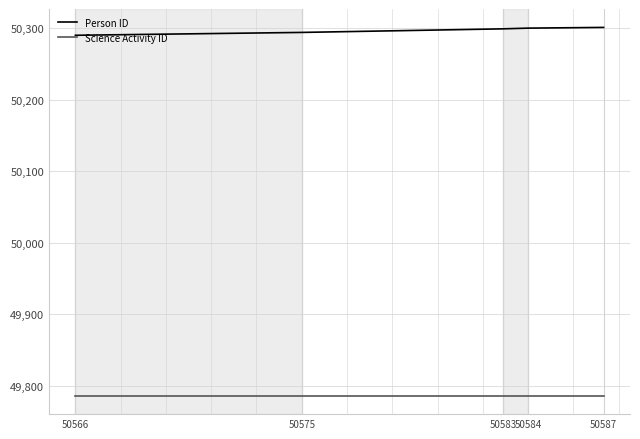

What is the average value of the Person ID series?

50297